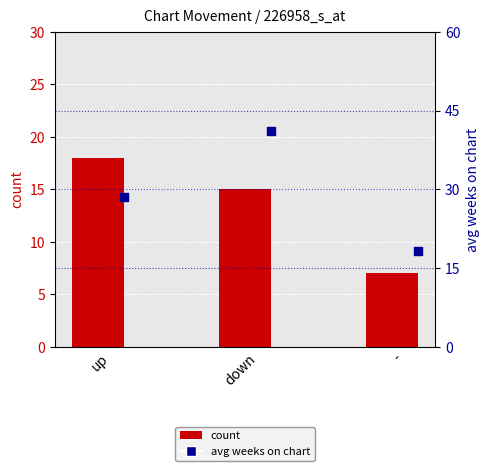

At how many categories does at least one series exceed 34?

1